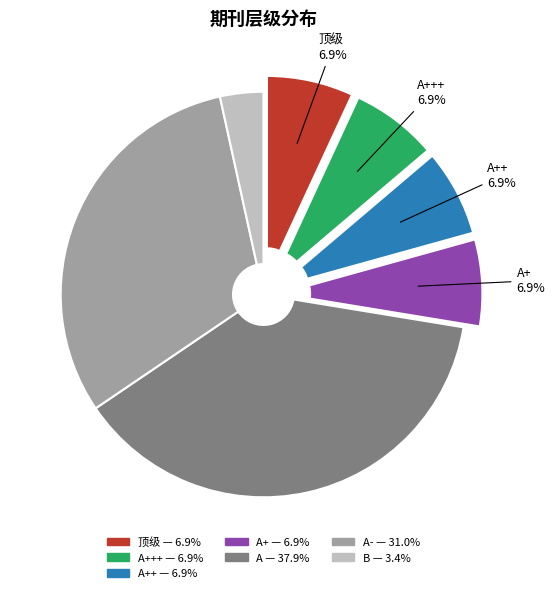

Does any single category account for the majority?

No